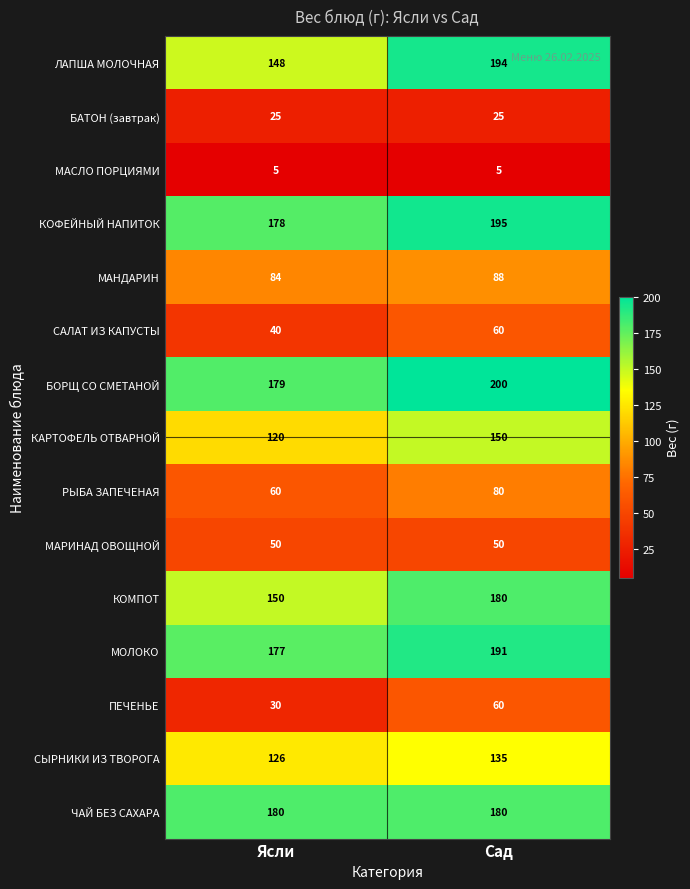

How many data points does each series have?

2